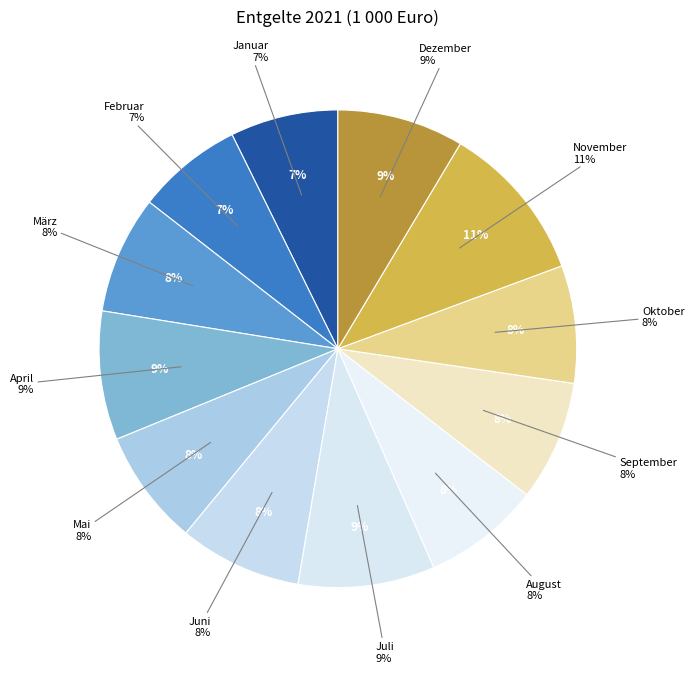

Does any single category account for the majority?

No